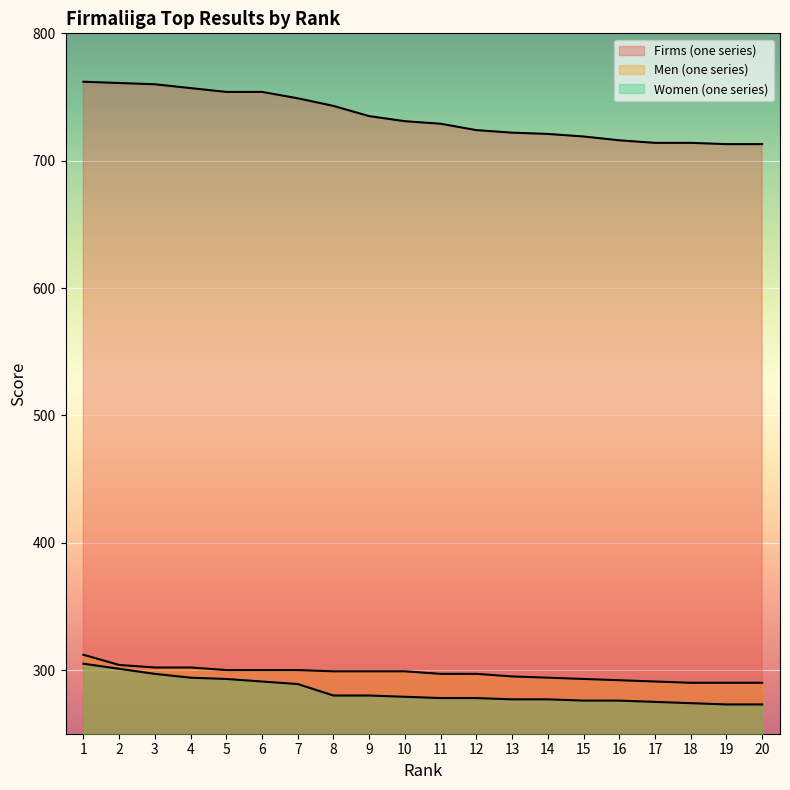

At 4, list the series in order from smallest to largest.

Women (one series), Men (one series), Firms (one series)